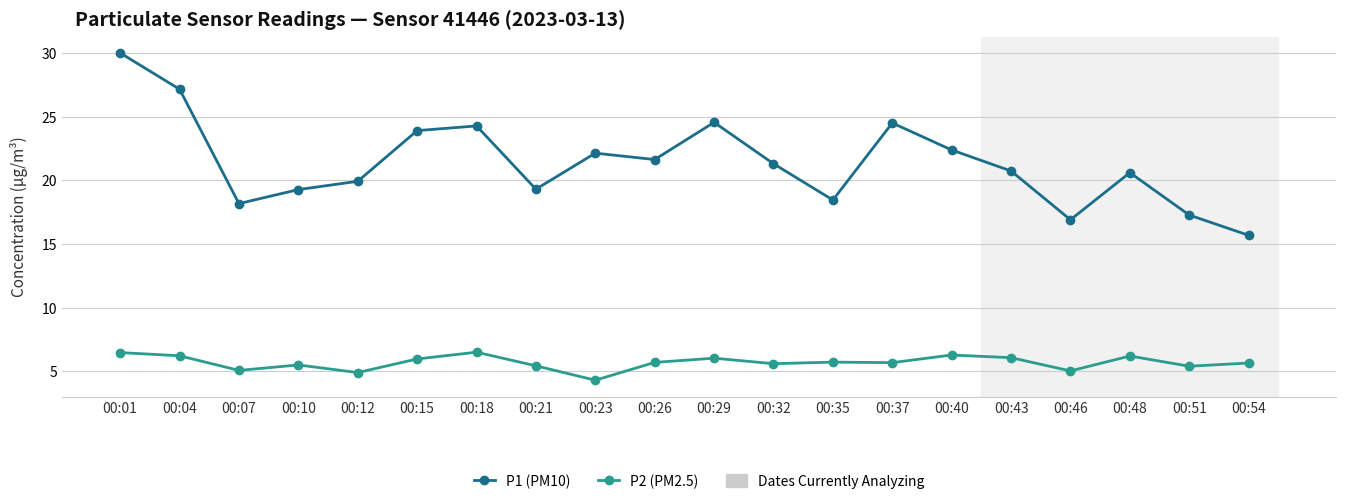

Is the value of P1 (PM10) at 00:43 greater than the value of P2 (PM2.5) at 00:12?

Yes